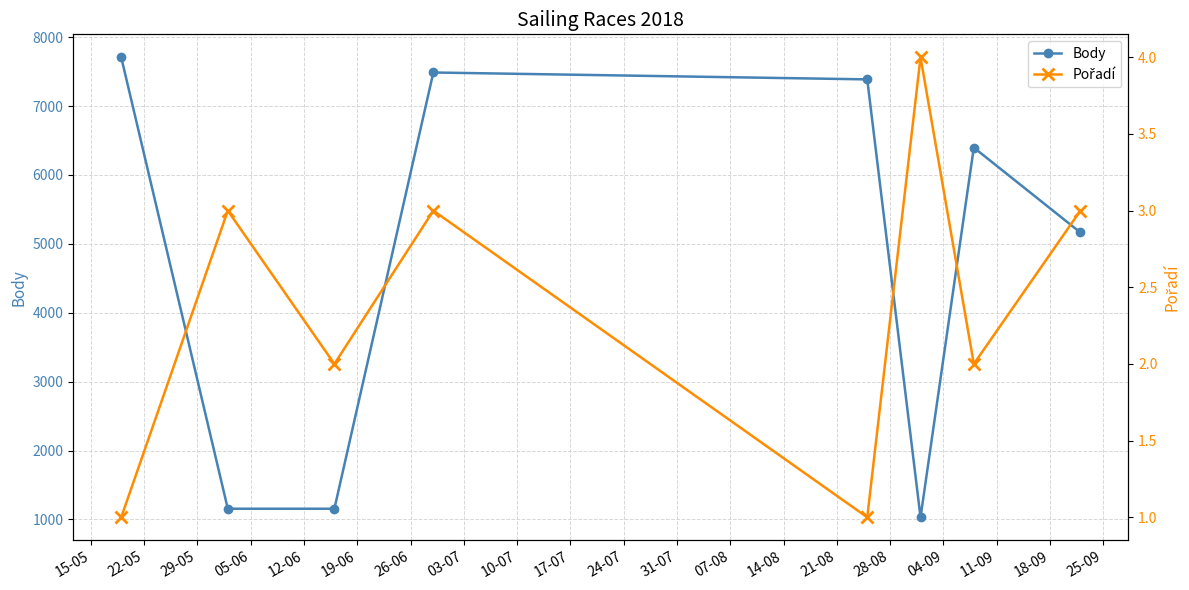

How many values in the Body series exceed 6397?

3